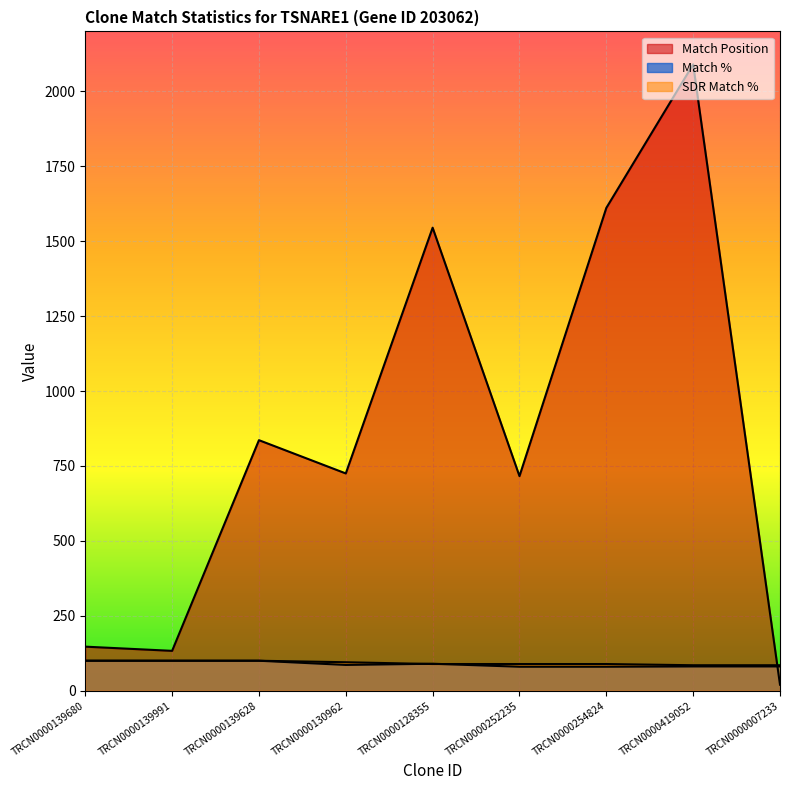

How many lines are shown in the chart?

3